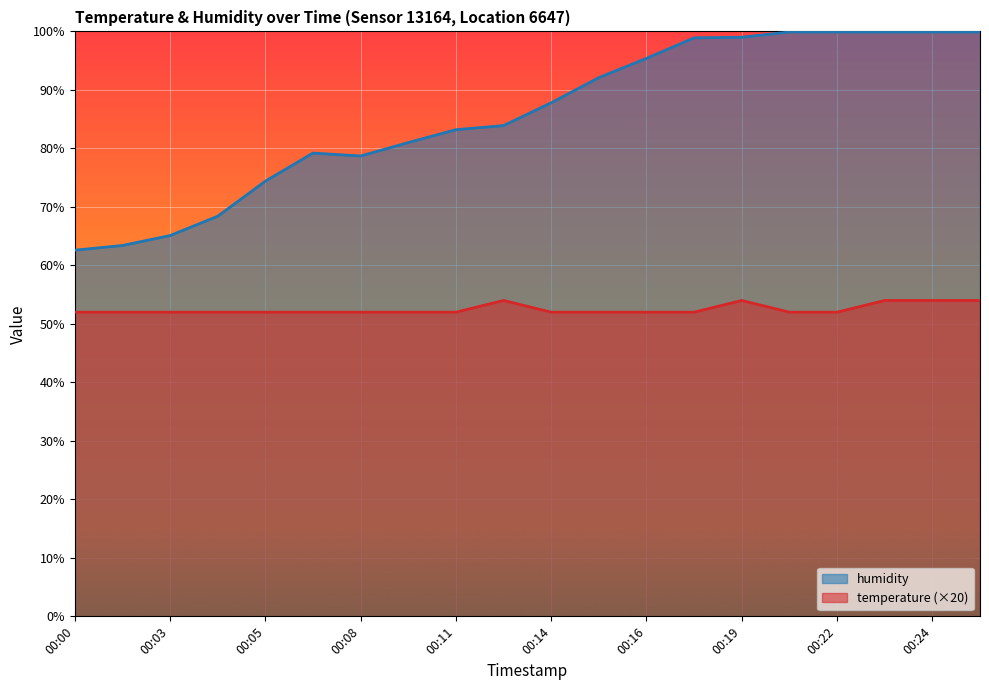

The humidity series shows 78.7 at 00:08. True or false?

True